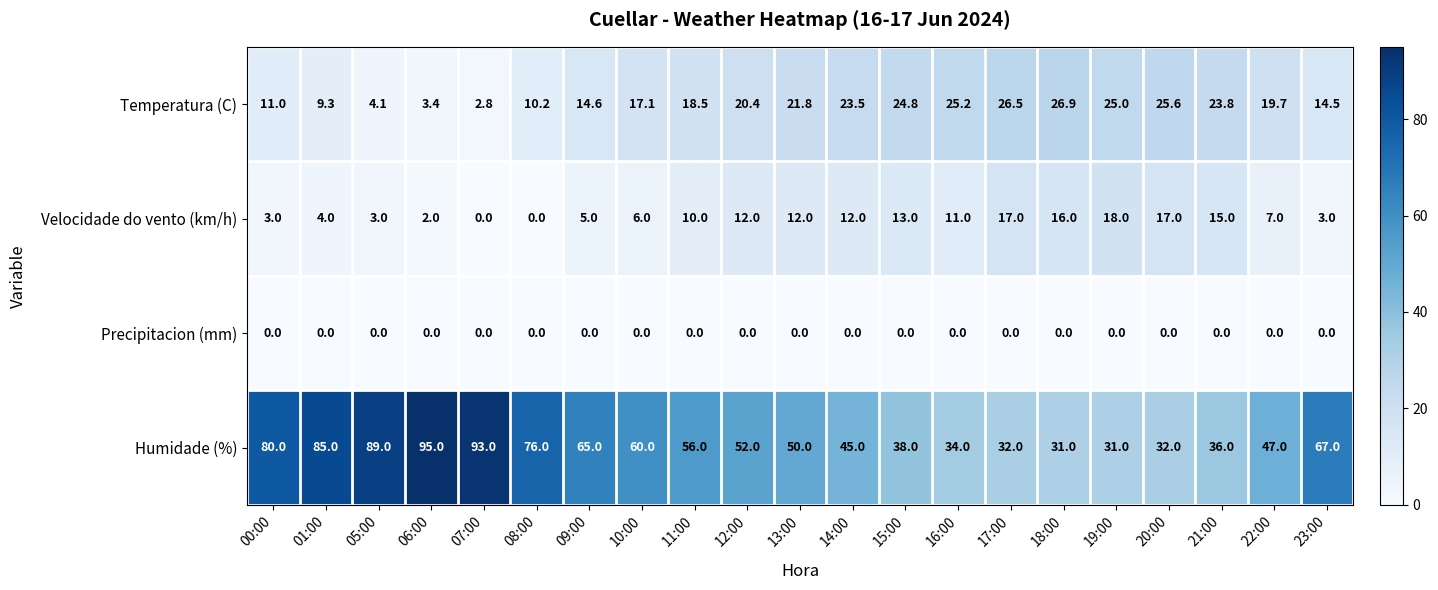

List the series in order of their overall mean, highest first.

Humidade (%), Temperatura (C), Velocidade do vento (km/h), Precipitacion (mm)